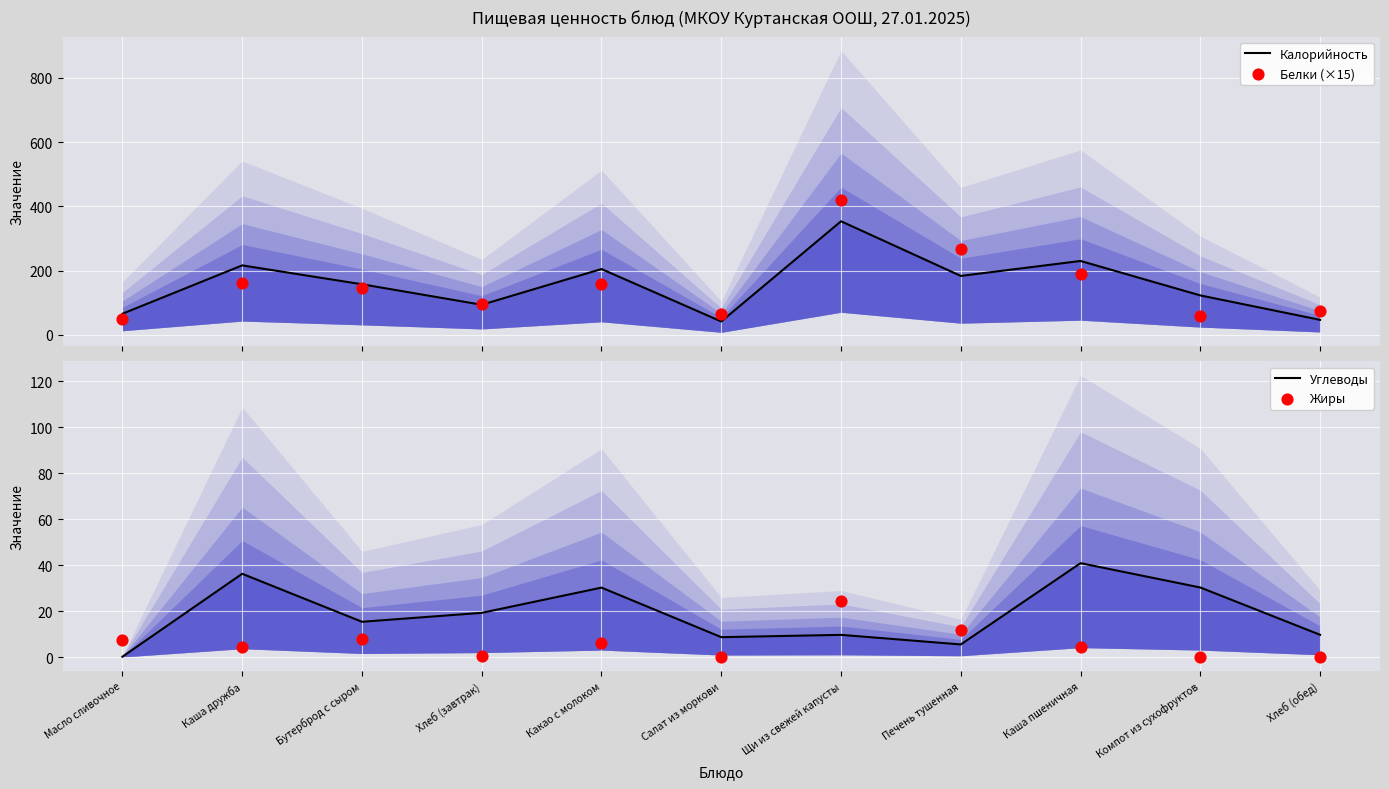

Which series contains the lowest Y value?

Жиры